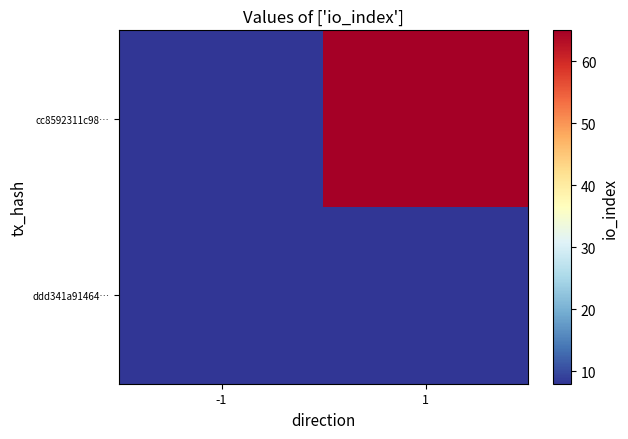

Reading right to left, extract all data points from this chart.

cc8592311c98…: 1=65	-1=-1
ddd341a91464…: 1=8	-1=1